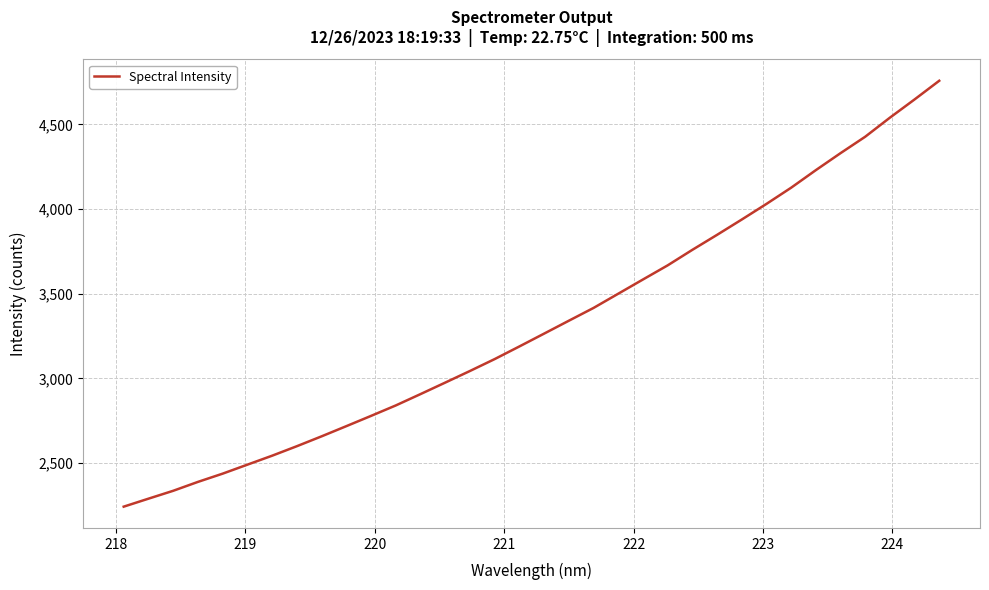

What is the smallest value displayed?

2242.8